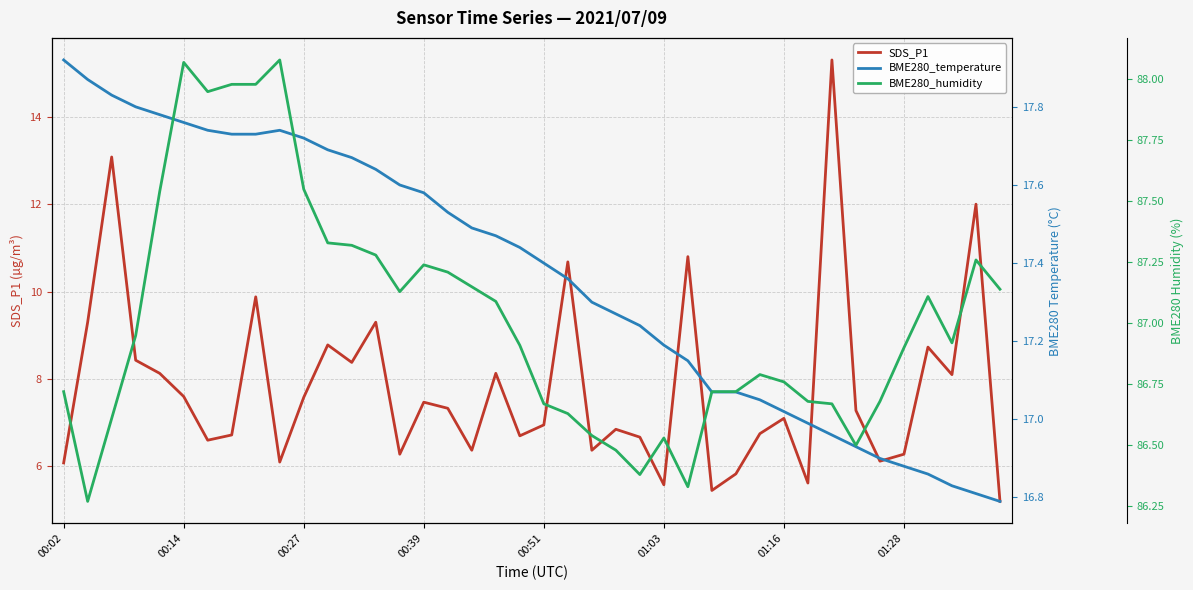

Which series has the largest total across all categories?

BME280_humidity